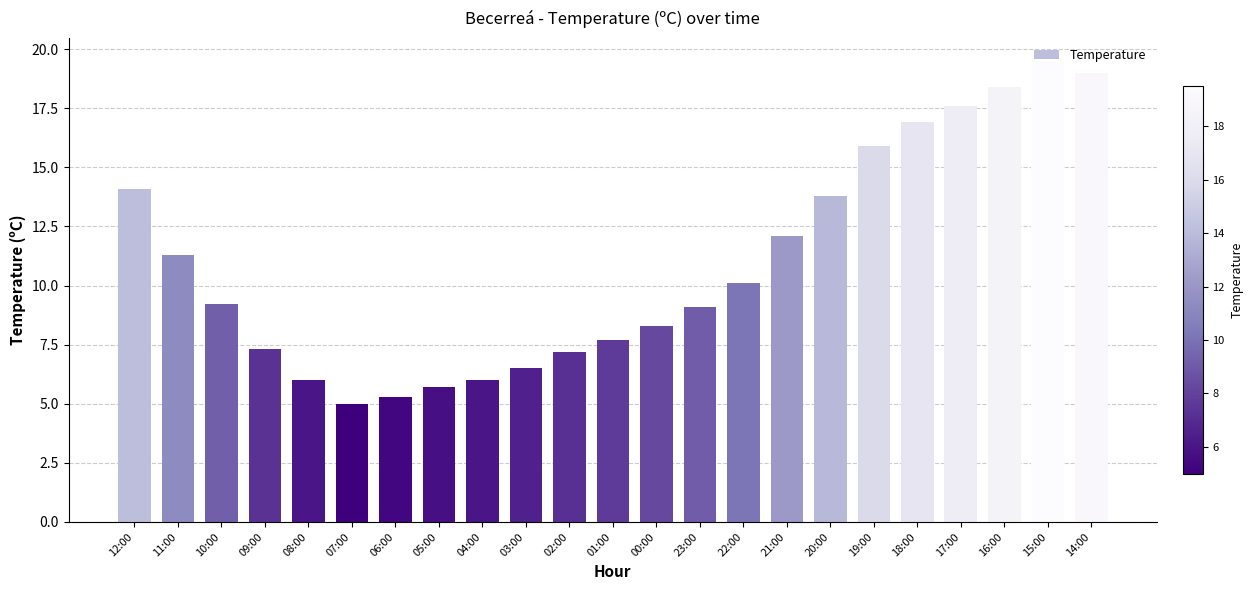

Where is the data nearest to the value 12?

21:00